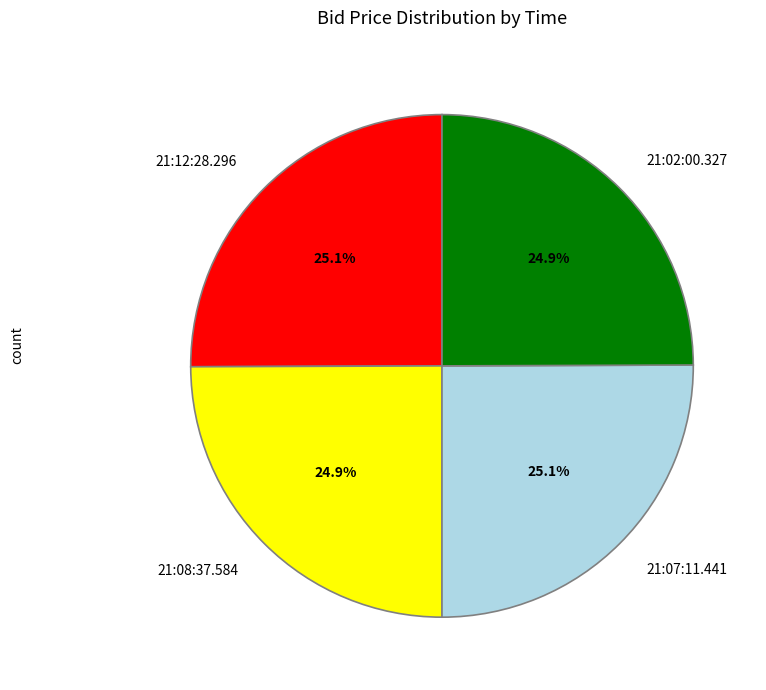

What portion of the pie excludes 21:07:11.441?

74.9%